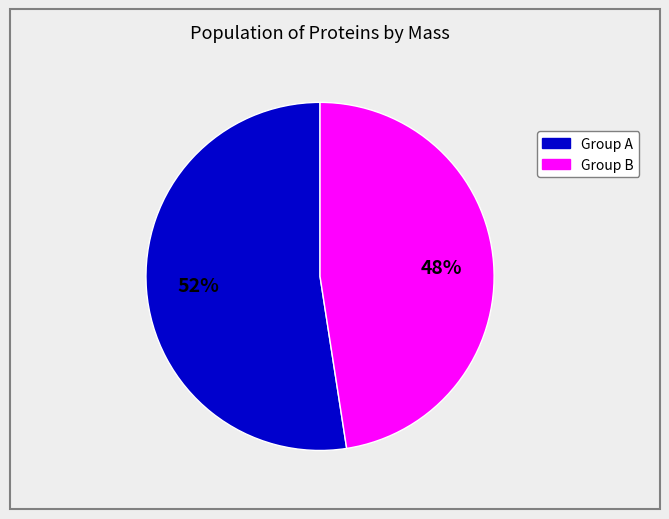

How many slices are in this pie chart?

2